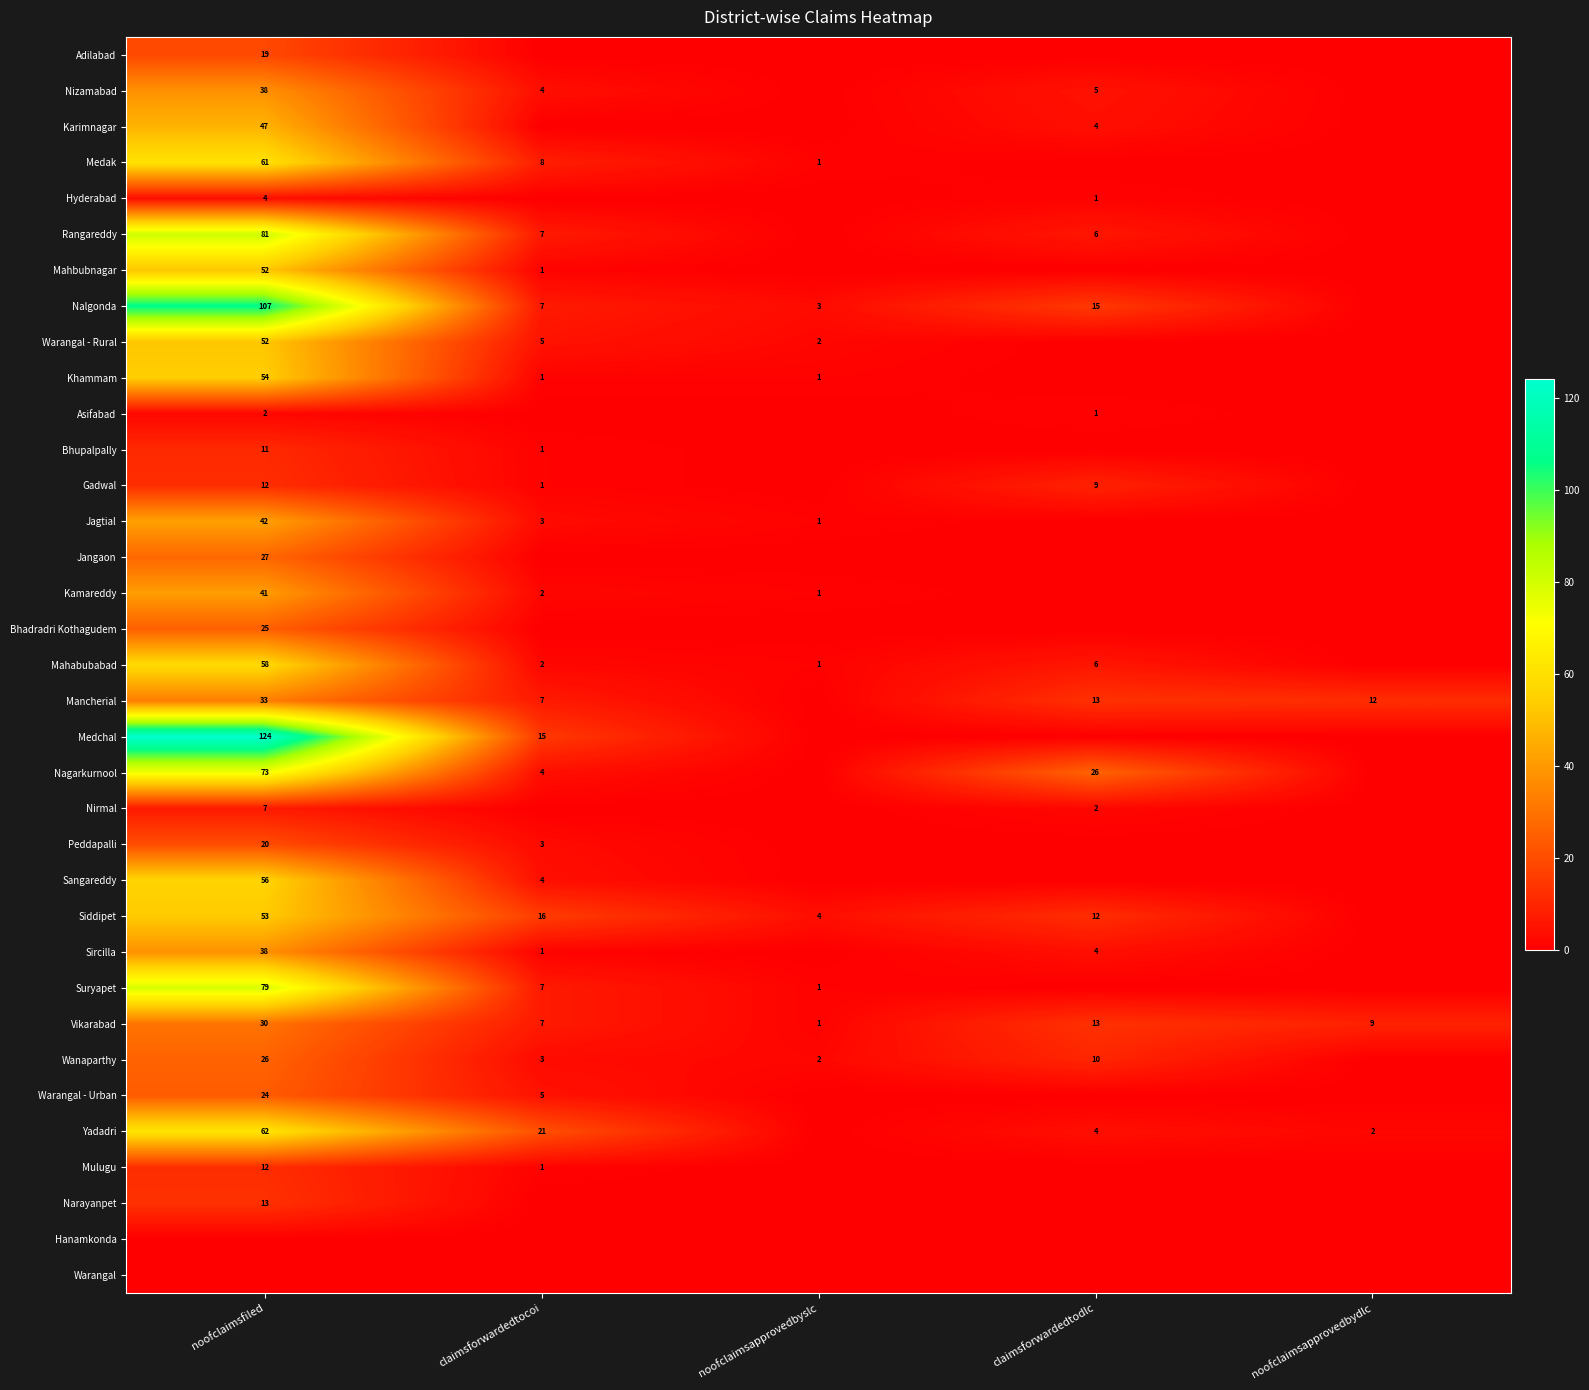

Is the value of Nagarkurnool at claimsforwardedtodlc greater than the value of Kamareddy at noofclaimsfiled?

No